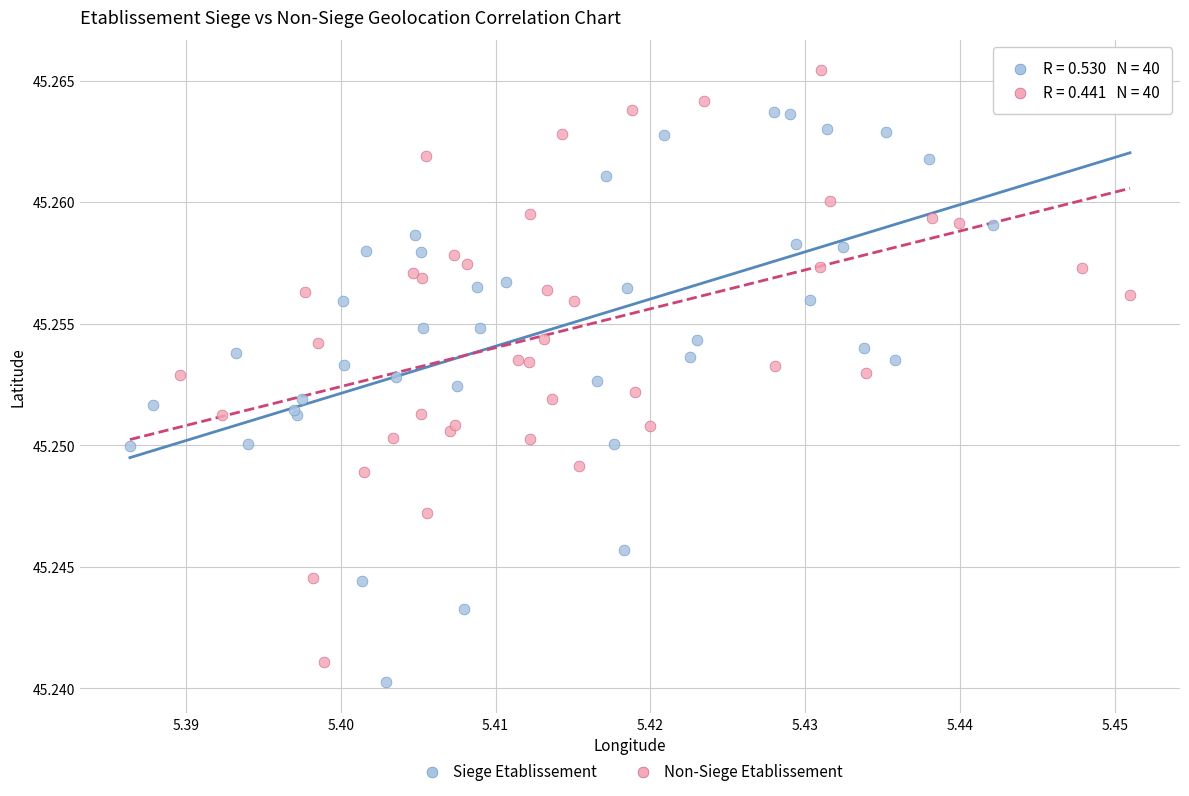

What are all the series names shown in the legend?

Siege Etablissement, Non-Siege Etablissement